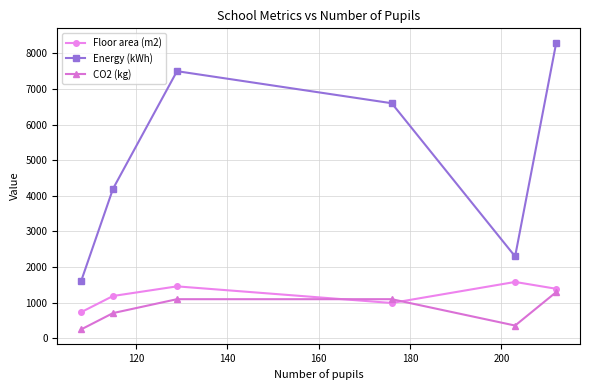

Which series has the largest range (max minus min)?

Energy (kWh)